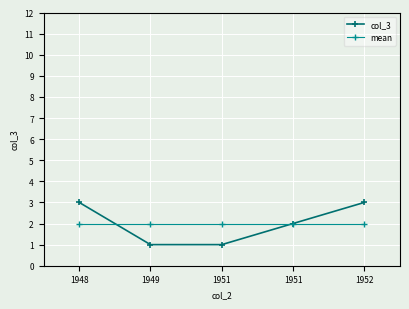

What is the value of the col_3 point at the 1st from the left?

3